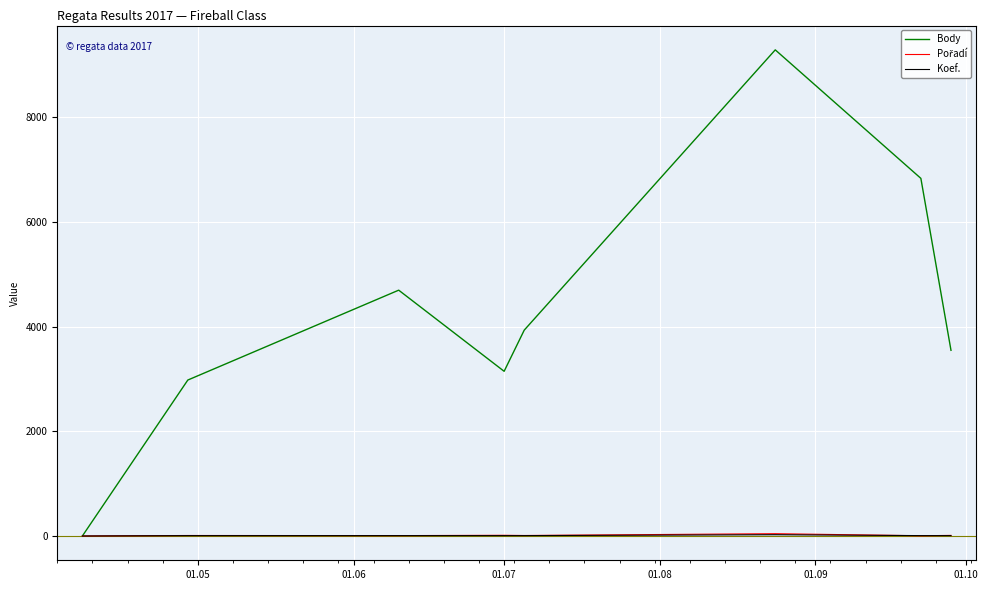

Which series has the widest spread of values?

Body